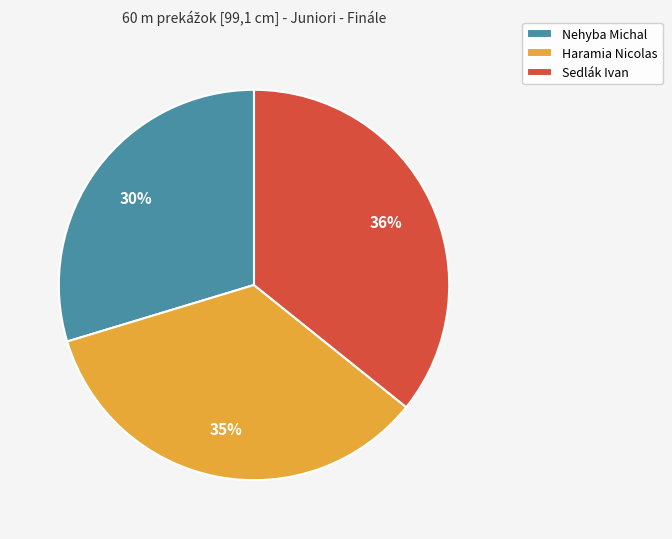

To the nearest percent, what is the average slice percentage?

33%